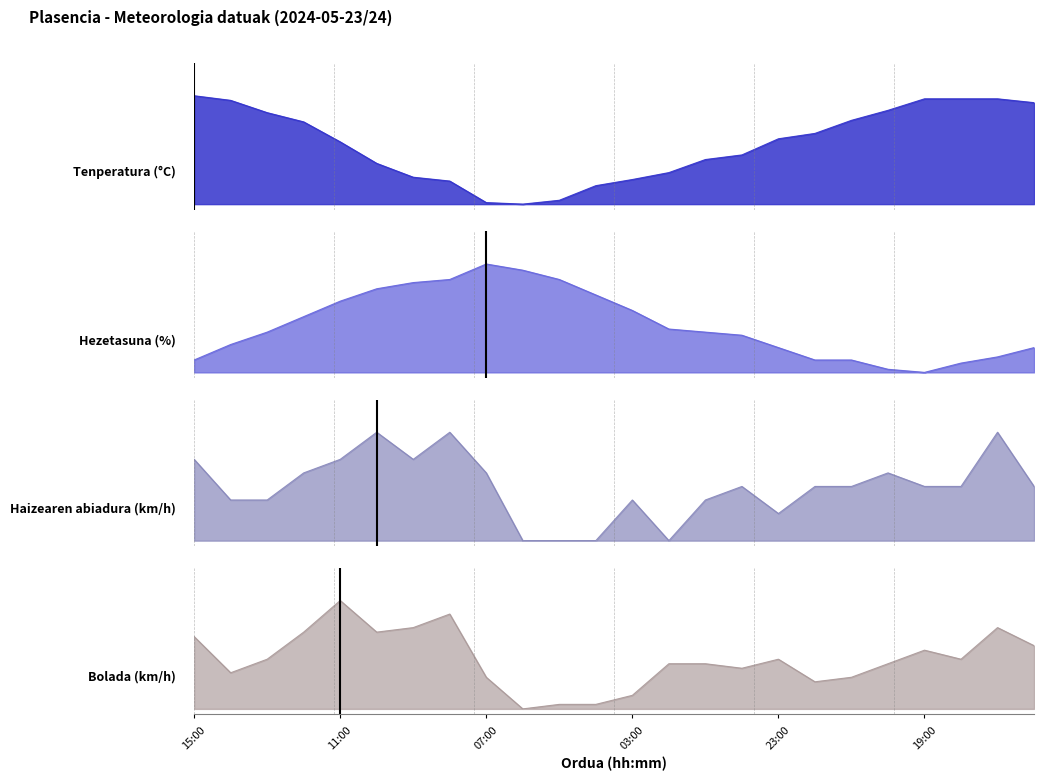

Read the Bolada (km/h) value at 21:00.

0.3